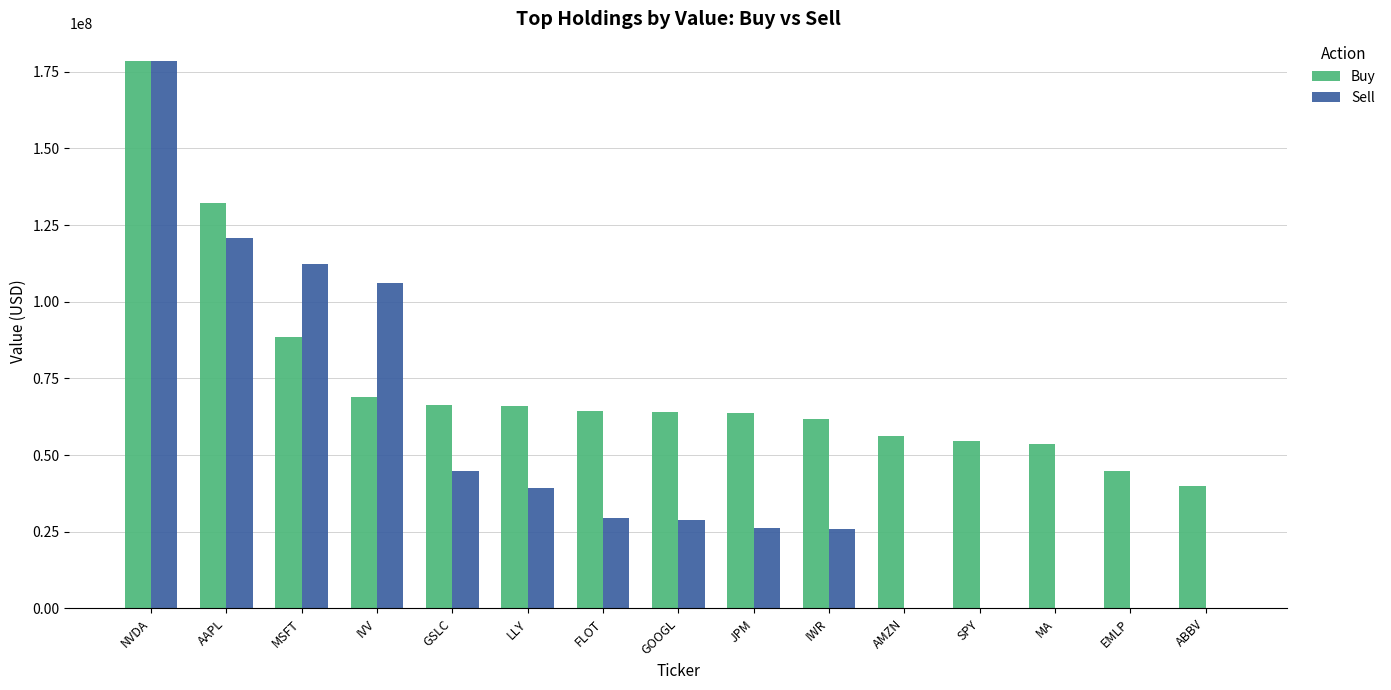

What is the sum of all Sell values?

712599496